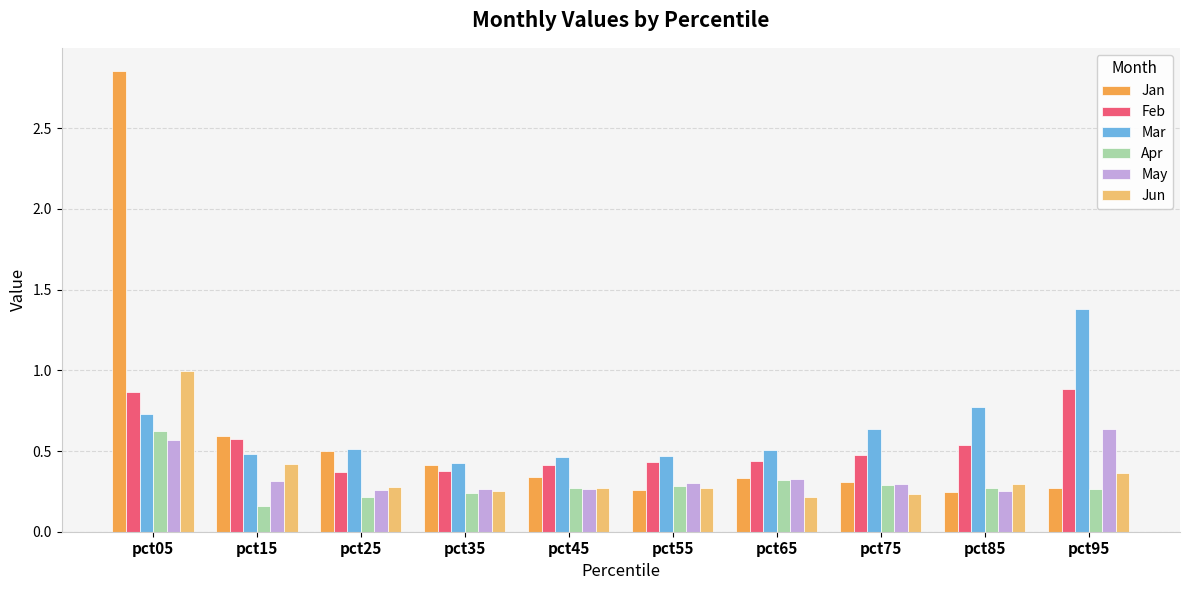

The value of Feb at pct25 is 0.4. True or false?

True